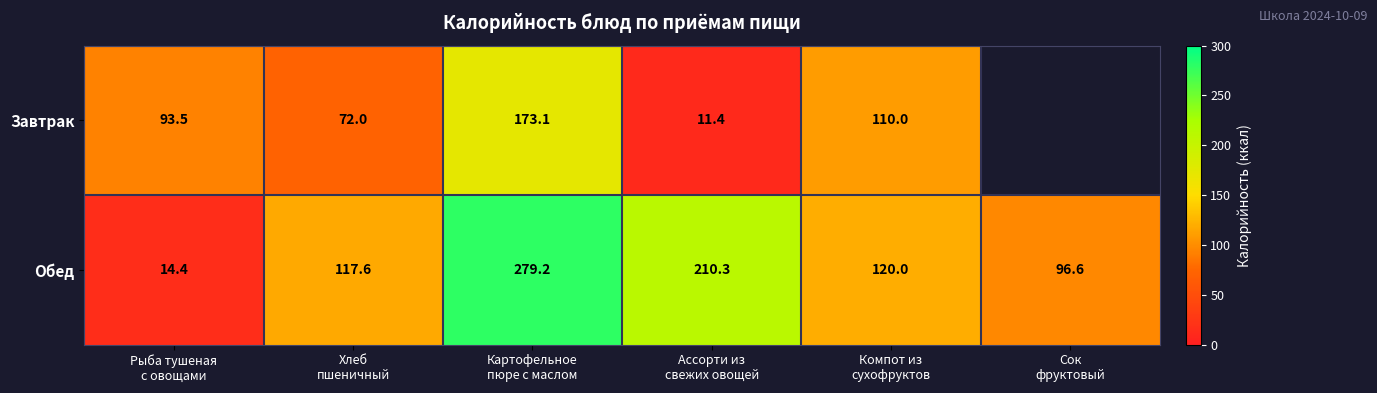

What is the minimum value for Завтрак?

11.4